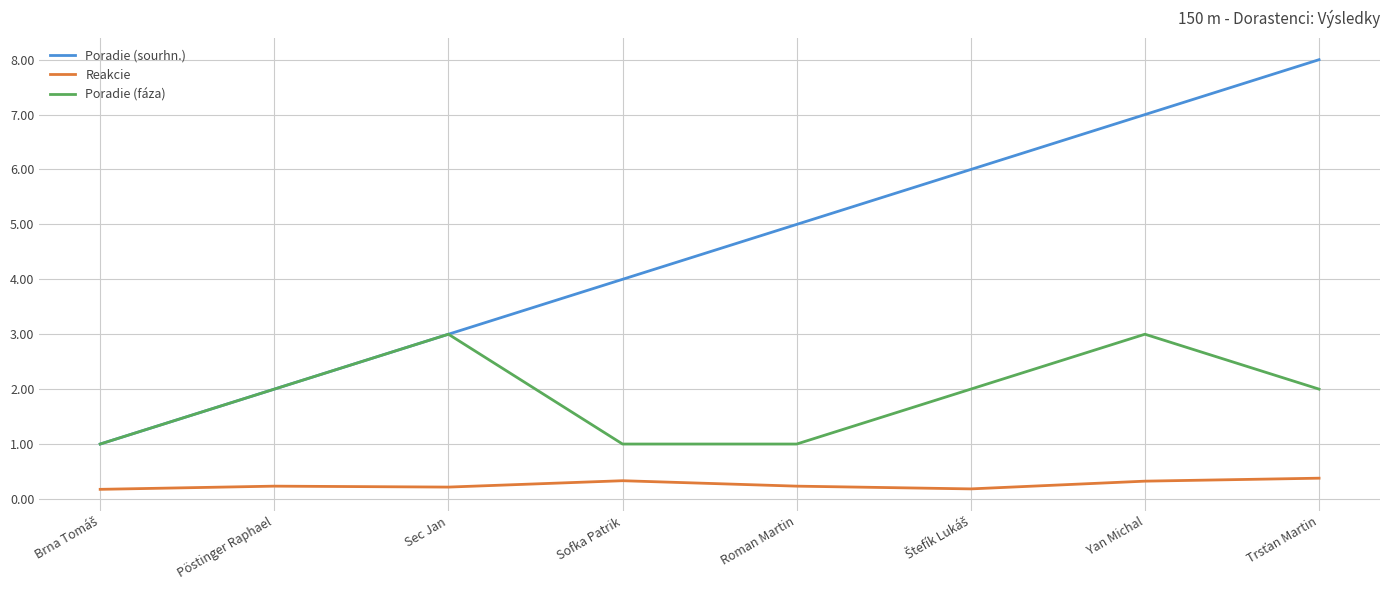

What is the spread (max minus min) of values at Roman Martin?

4.8